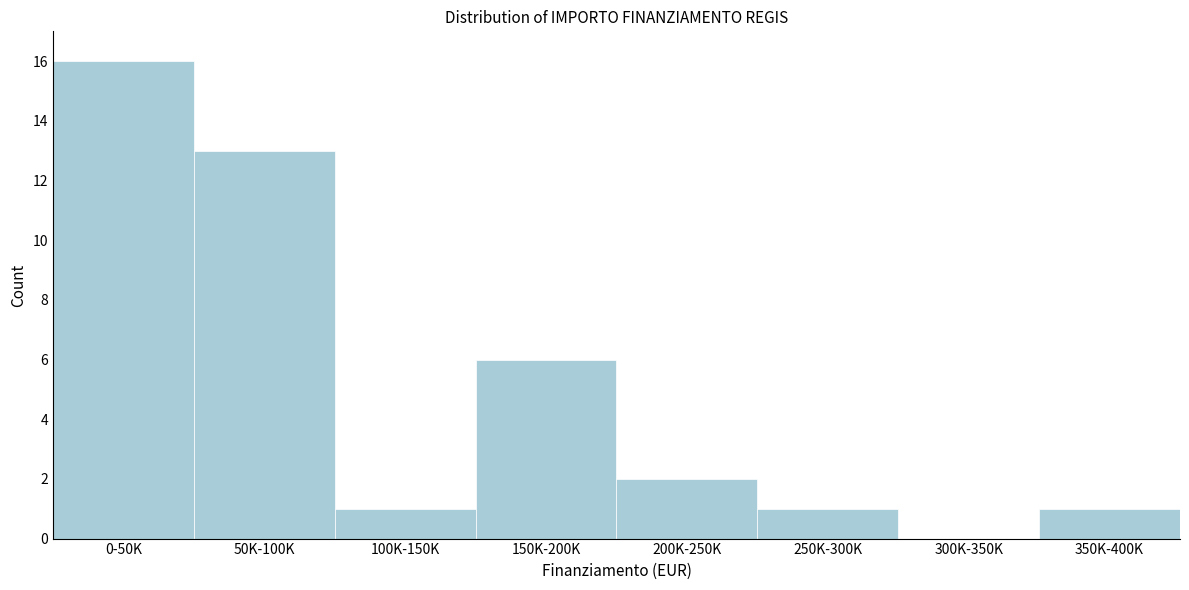

Reading left to right, list all the values displayed in this chart.

0-50K=16	50K-100K=13	100K-150K=1	150K-200K=6	200K-250K=2	250K-300K=1	300K-350K=0	350K-400K=1